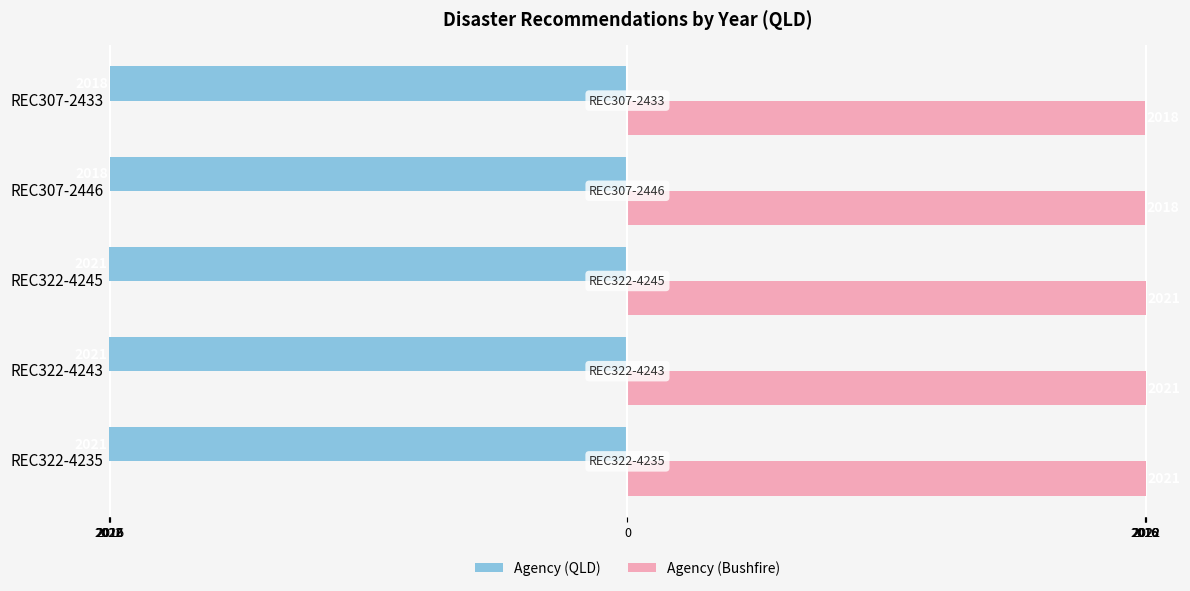

What is the highest value of the Agency (QLD) series?

-2018